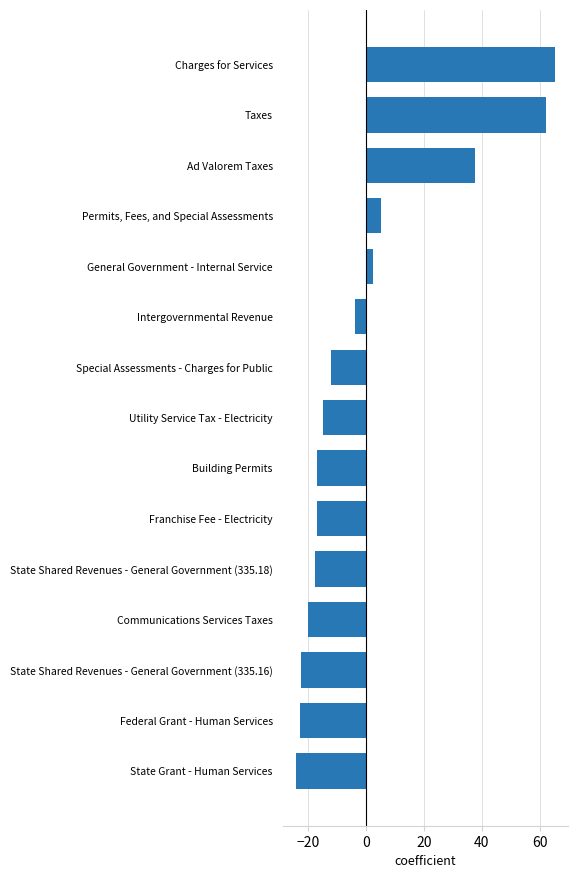

At which category does the chart reach its peak across all series?

Charges for Services